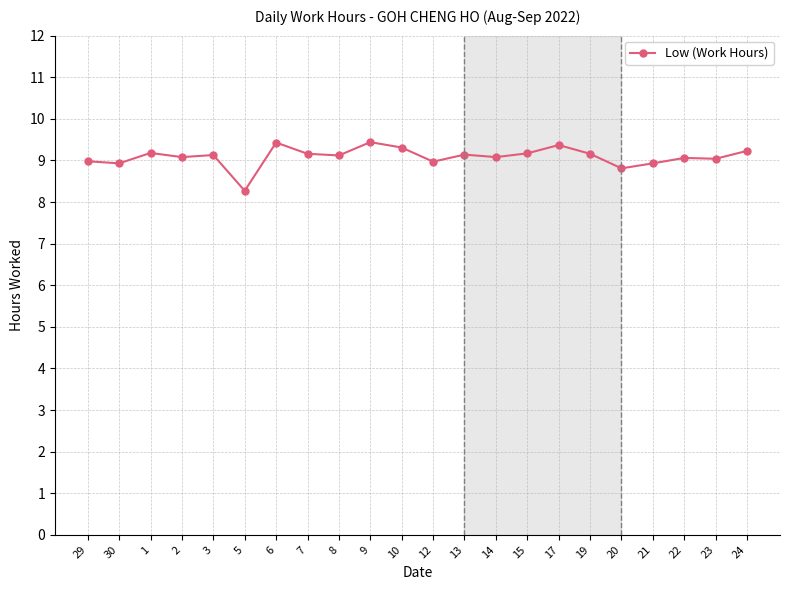

The chart shows a value of 11.9 at 2. True or false?

False